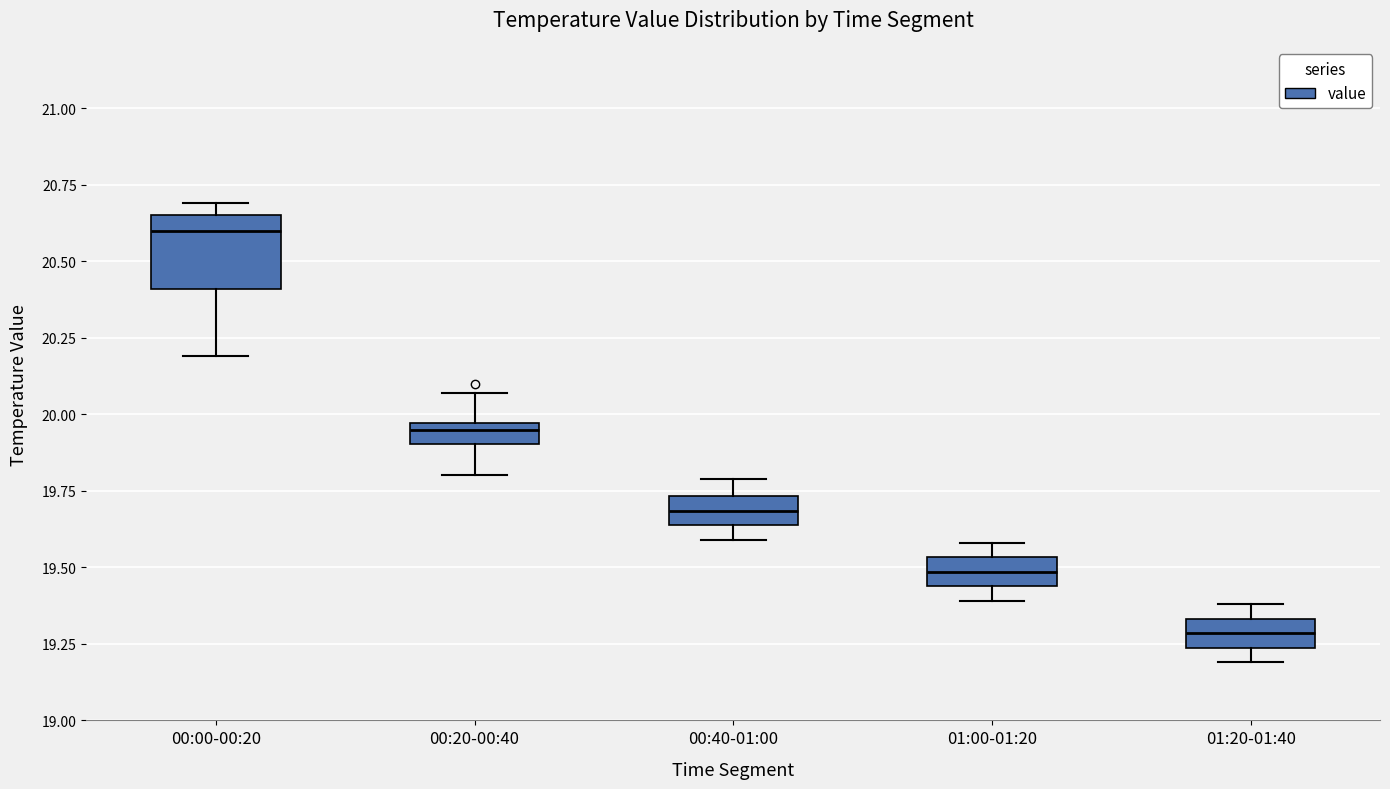

Which box's median line is the lowest?

01:20-01:40